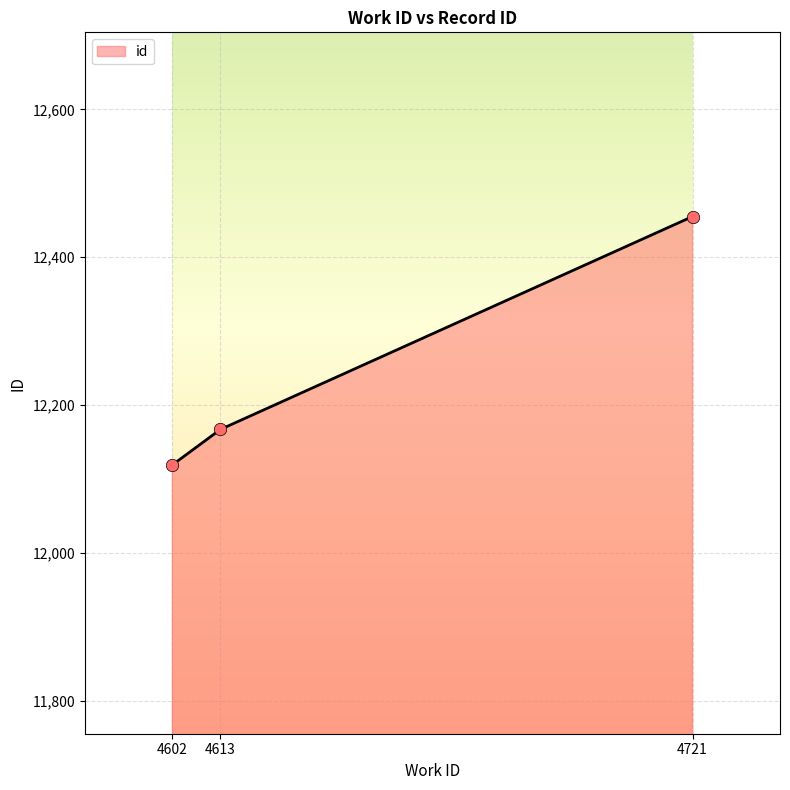

Which has a higher value, 4721 or 4602?

4721